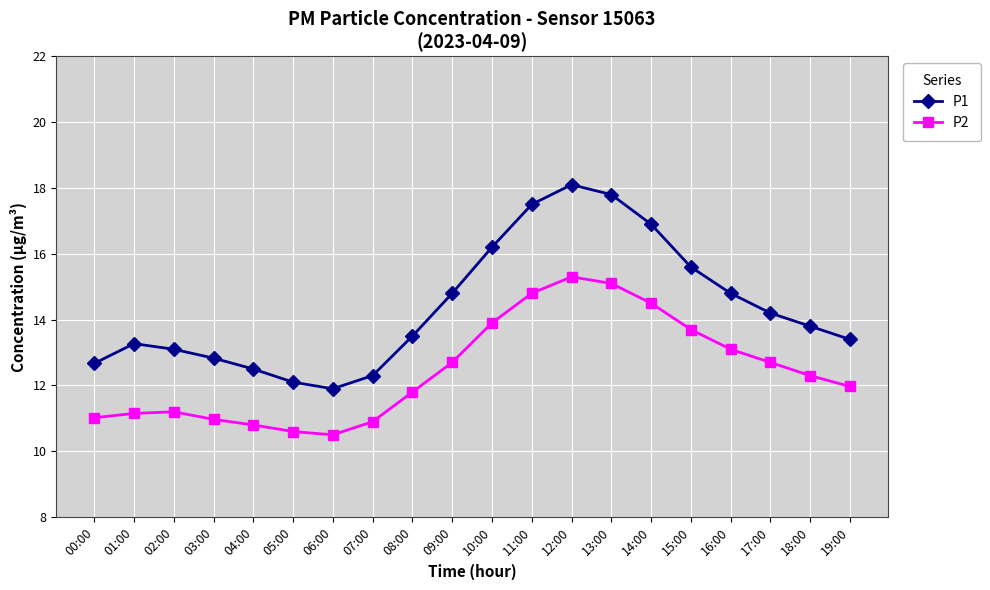

True or false: P1 and P2 intersect in this chart.

False